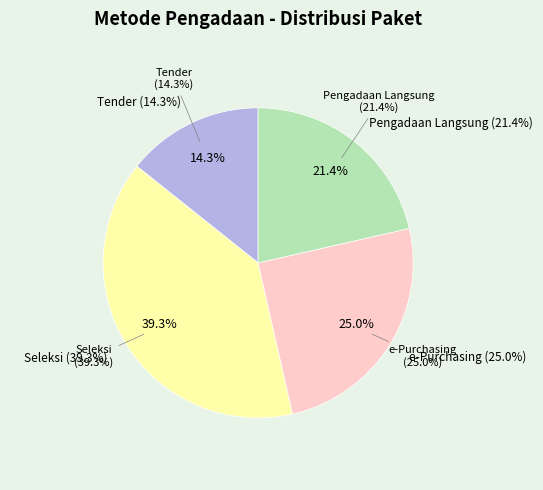

The e-Purchasing slice represents 1% of the pie. True or false?

False